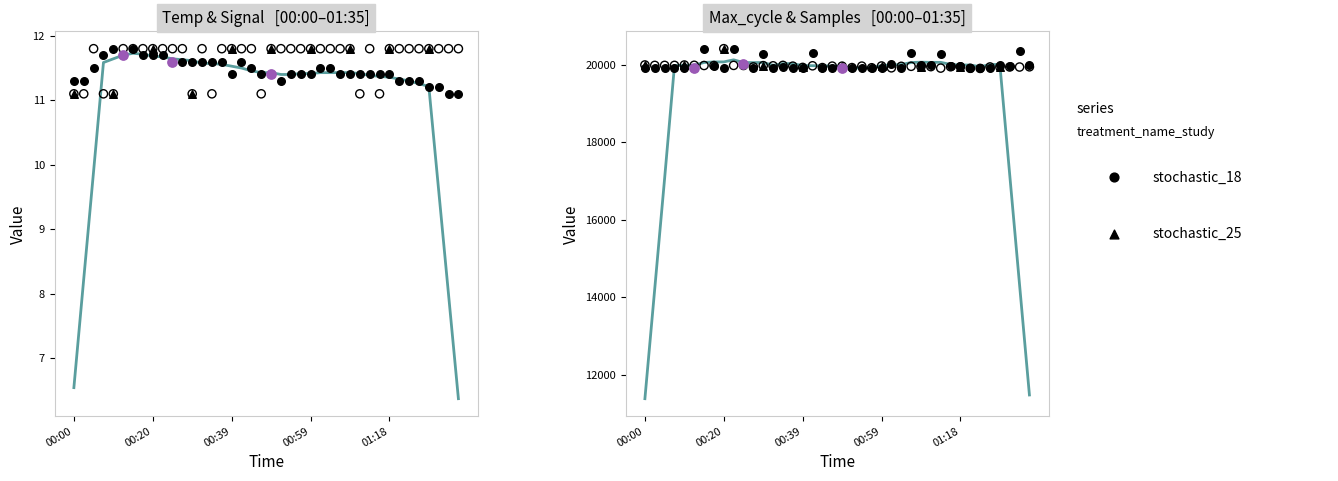

At which category is the sum across all series the highest?

00:22